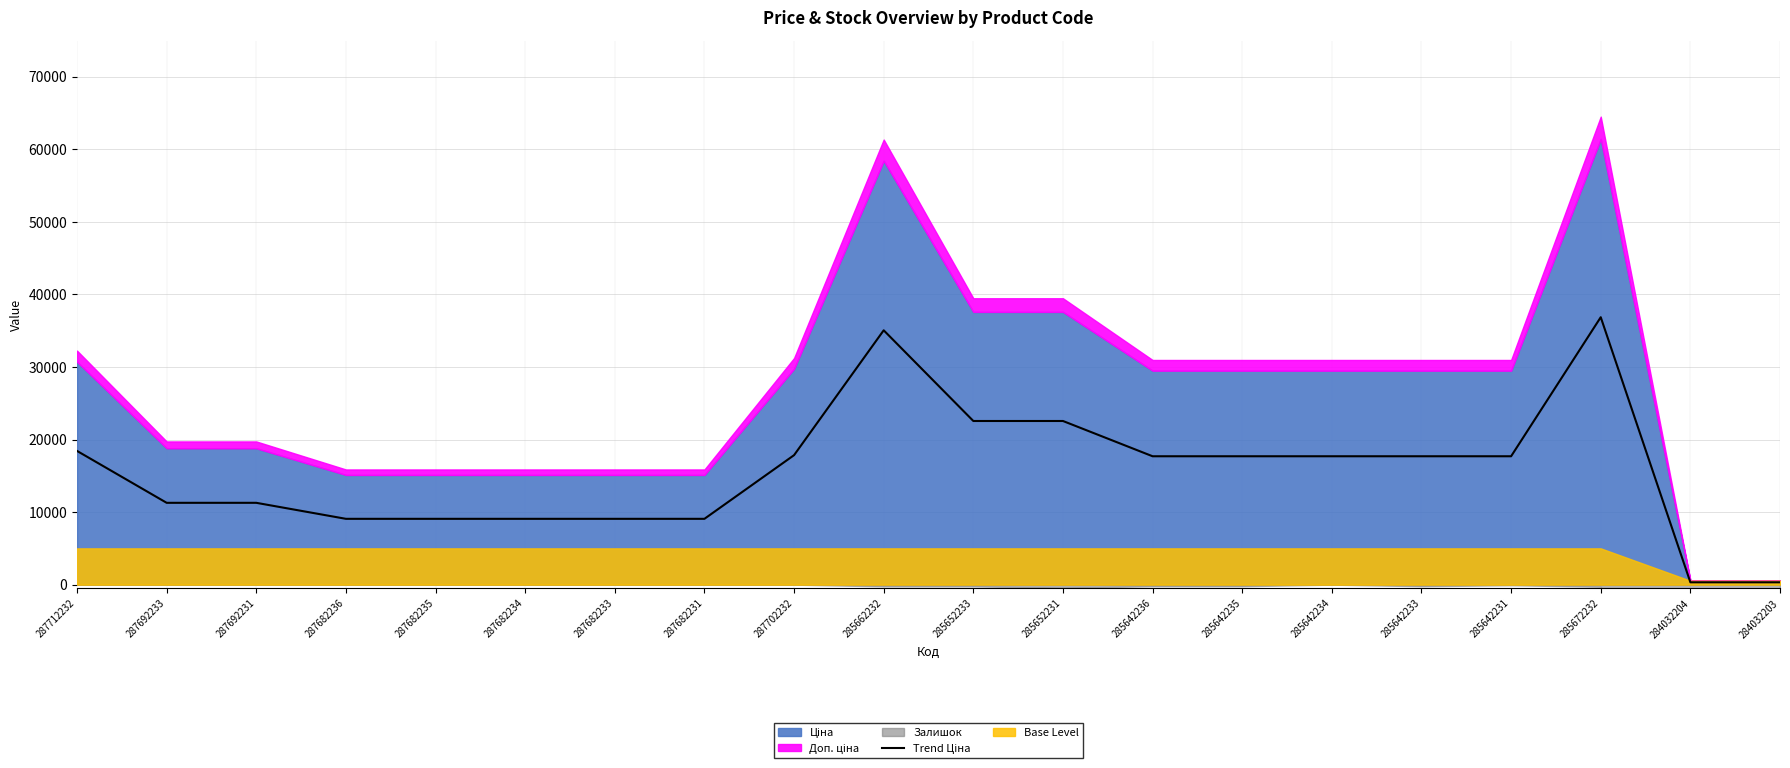

Is it true that the value at 287692233 is 16494.8?

False